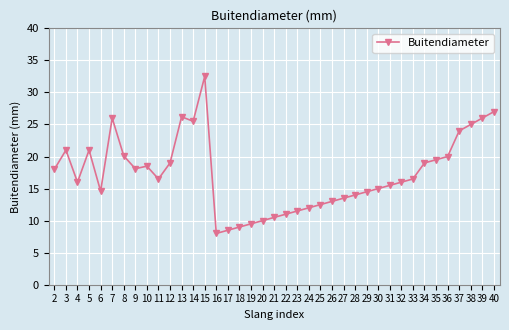

What is the smallest value displayed?

8.0